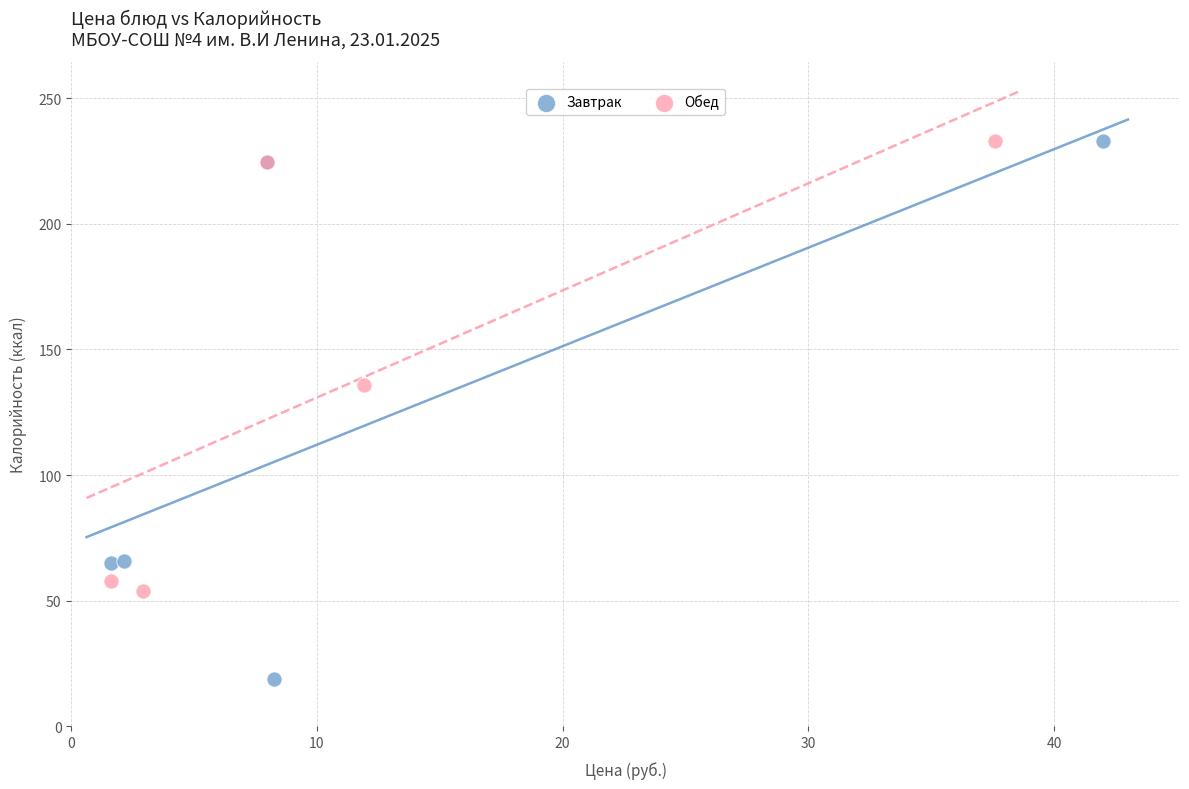

Which series has the largest Y range (max minus min)?

Завтрак